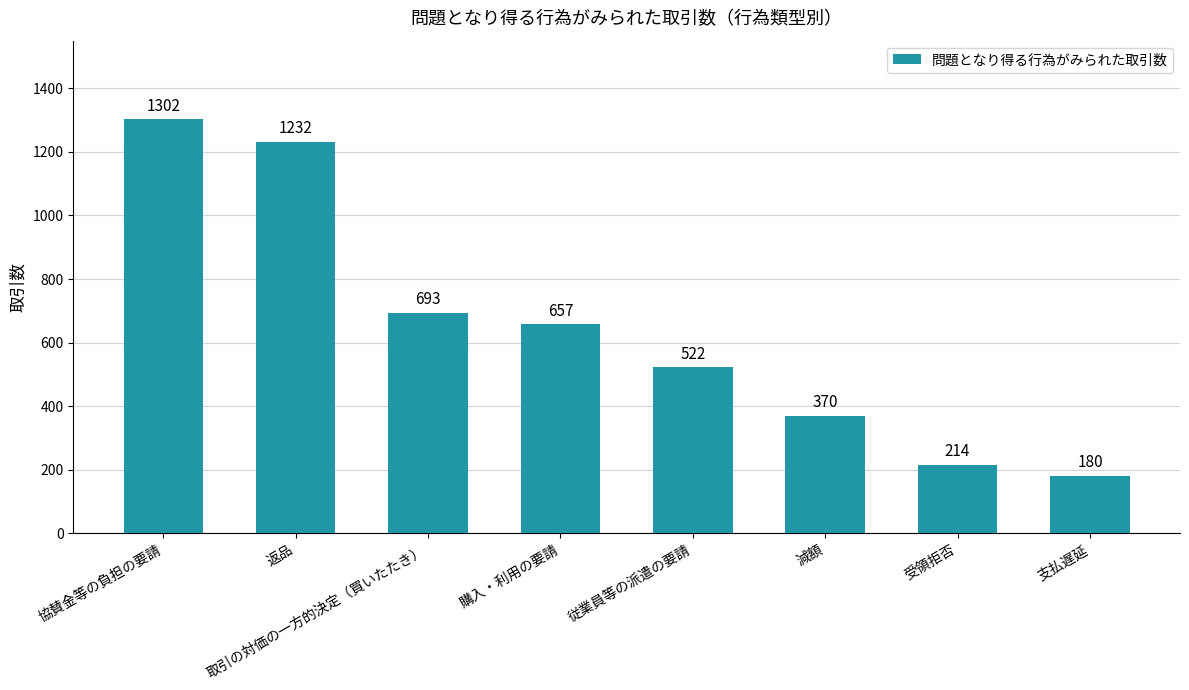

Does the chart contain any negative values?

No